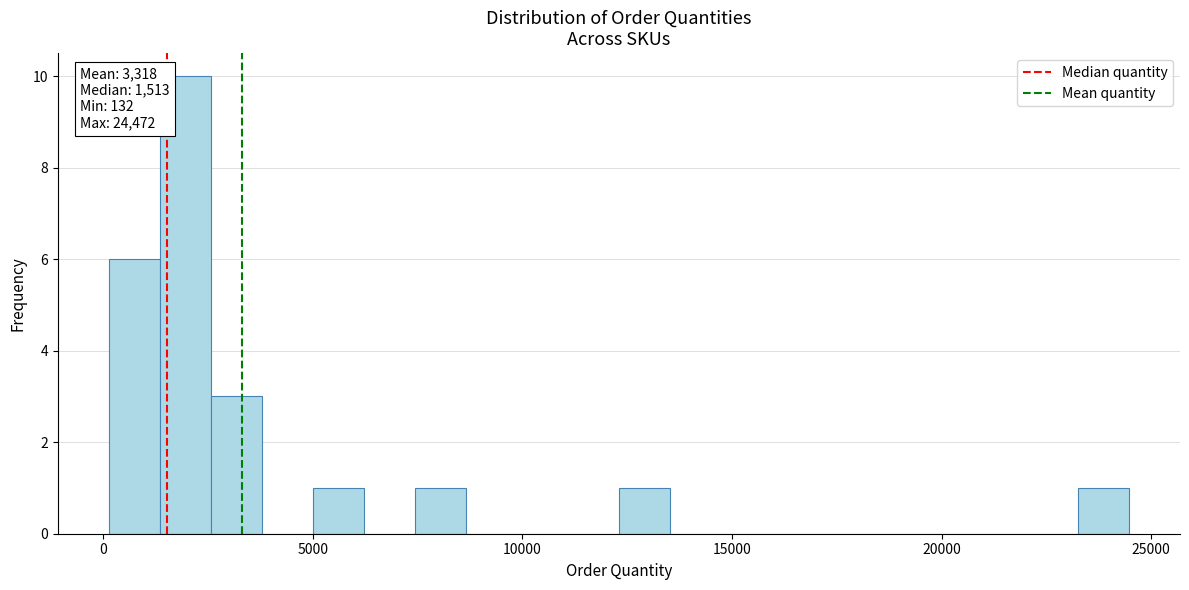

Around what value on the x-axis is the tallest bar? Give the approximate position of its centre, as read against the axis.

2000